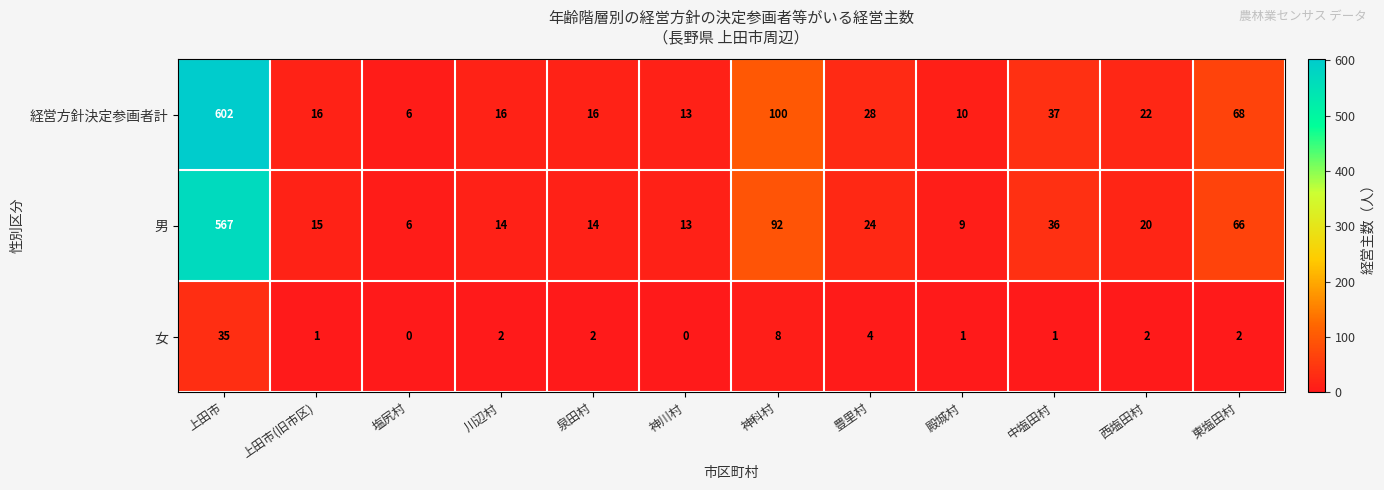

Which series changed the most between 神科村 and 中塩田村?

経営方針決定参画者計